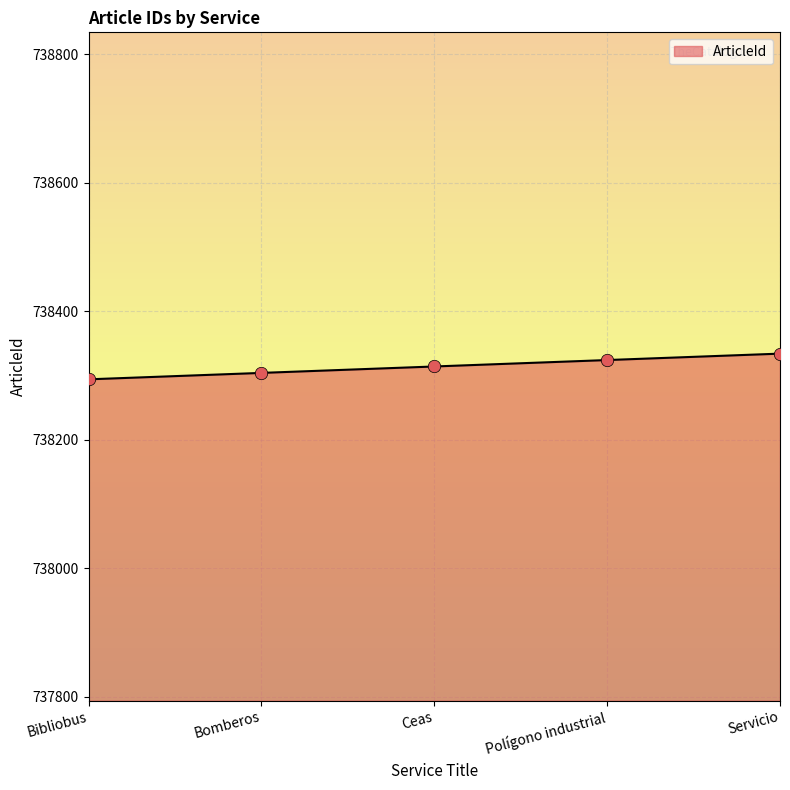

Which has a higher value, Ceas or Bomberos?

Ceas